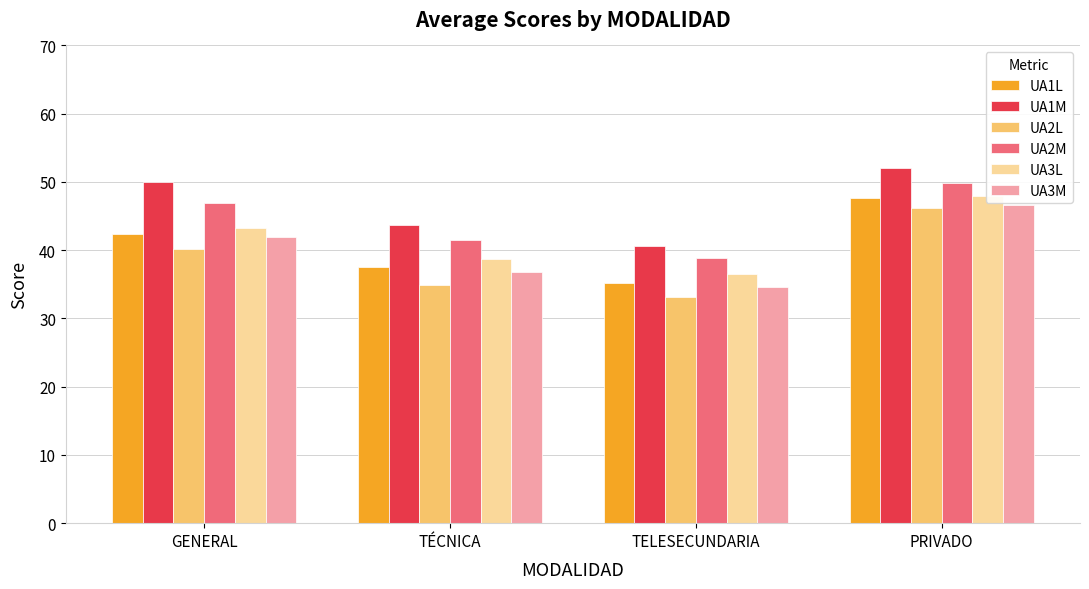

At which category is the sum across all series the highest?

PRIVADO